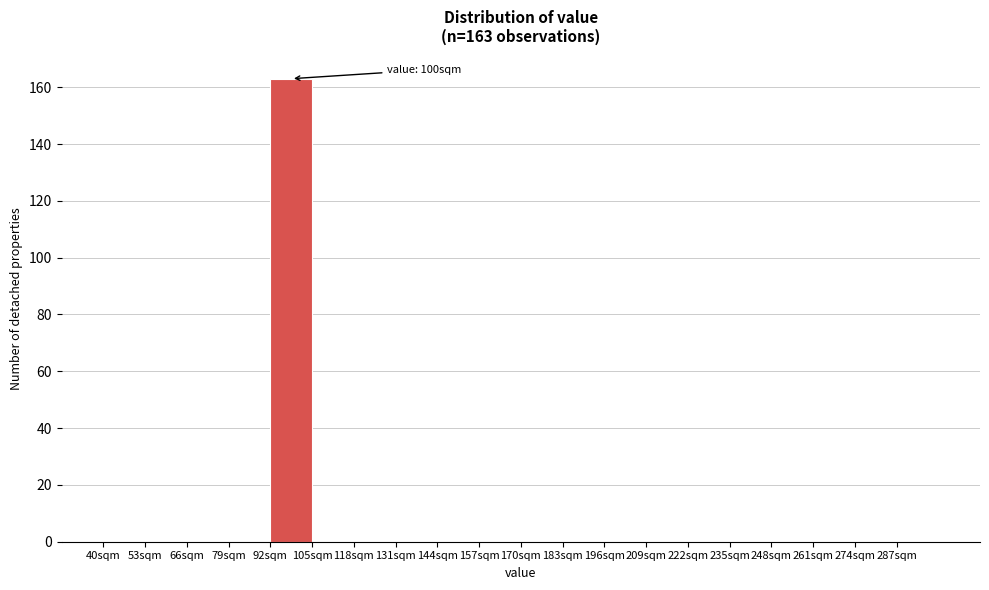

Over which range of the x-axis is the bar tallest?

92 to 105